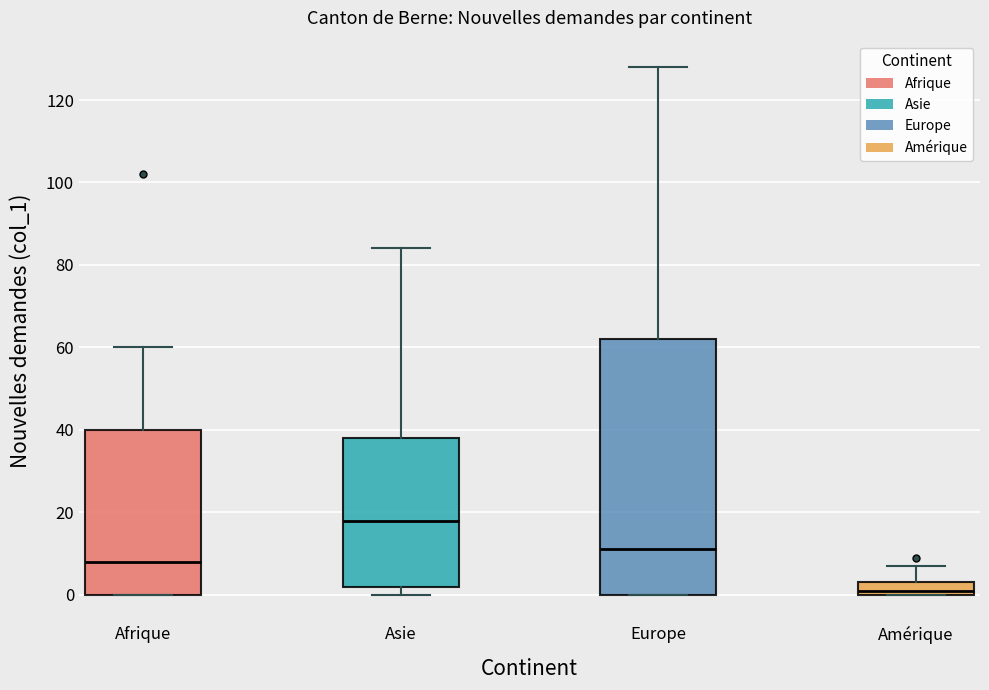

Reading left to right, transcribe this box plot: for each box, give where its median line is, the range the box spans, and where its two whiskers end, as read against the y-axis. The values are not printed on the chart, so give them approximately, as read against the axis.

Afrique: median 8, box 0 to 40, whiskers 0 to 60
Asie: median 18, box 2 to 38, whiskers 0 to 84
Europe: median 12, box 0 to 62, whiskers 0 to 128
Amérique: median 2, box 0 to 4, whiskers 0 to 8